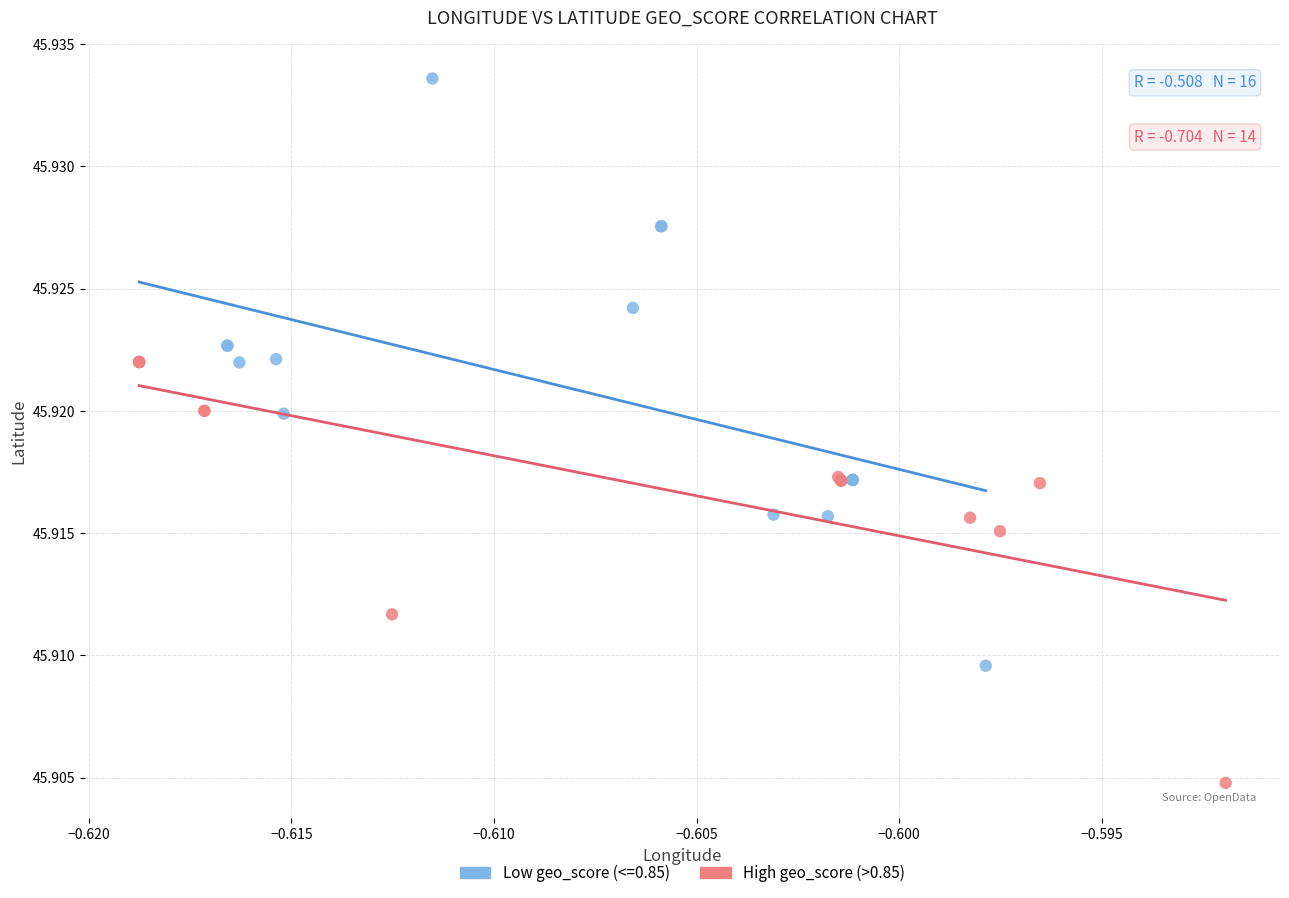

Which series has the largest Y range (max minus min)?

Low geo_score (<=0.85)